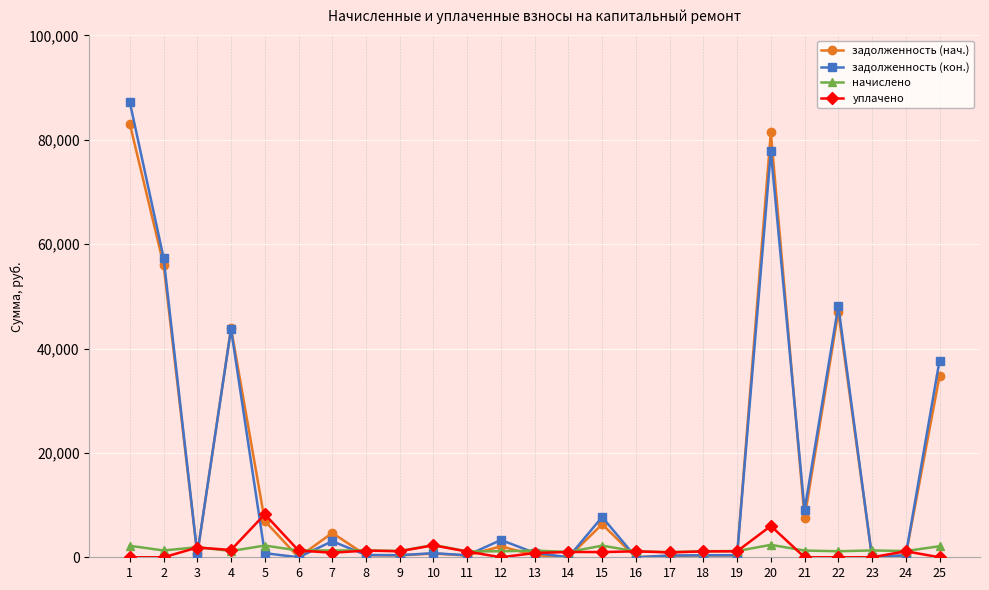

What is the sum of the начислено values at 10 and 12?

3521.1